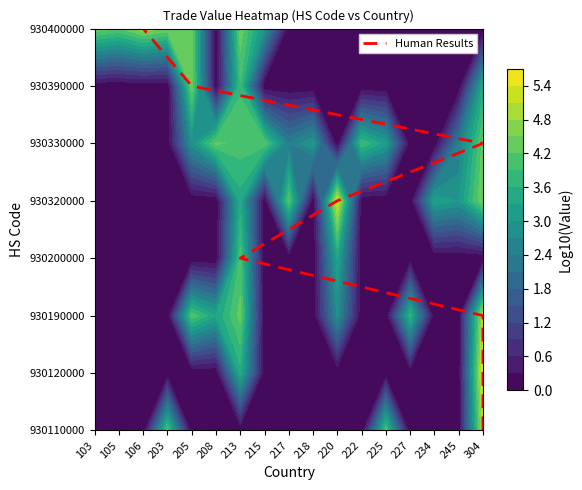

Which has a higher value, 213 or 220?

220